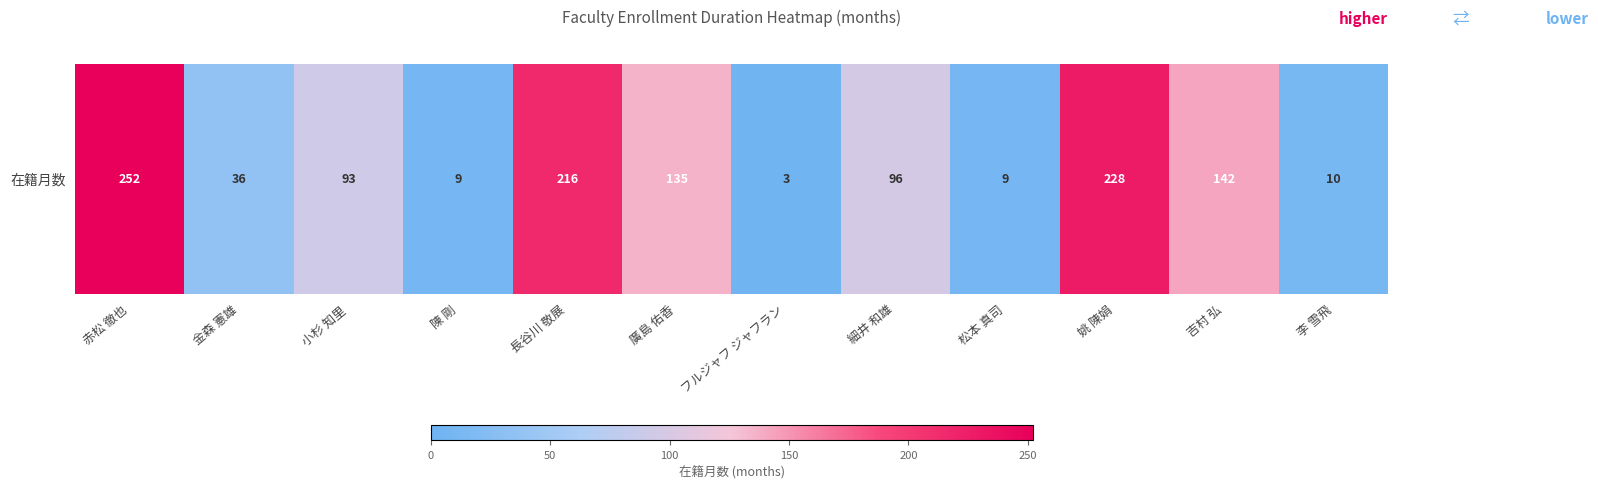

What is the sum of all values?

1229